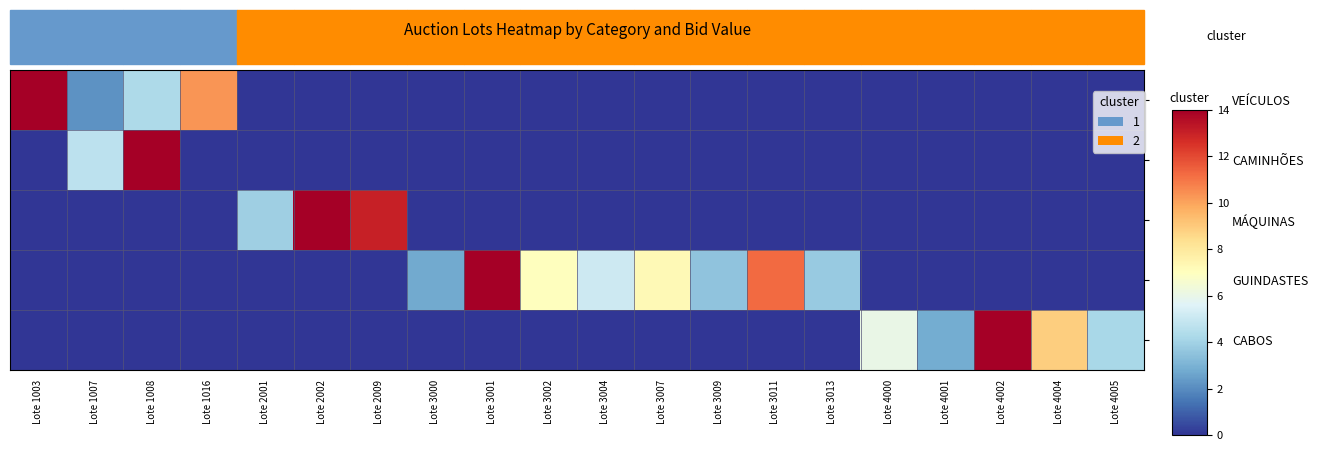

Which category has the highest value across all series?

Lote 1003